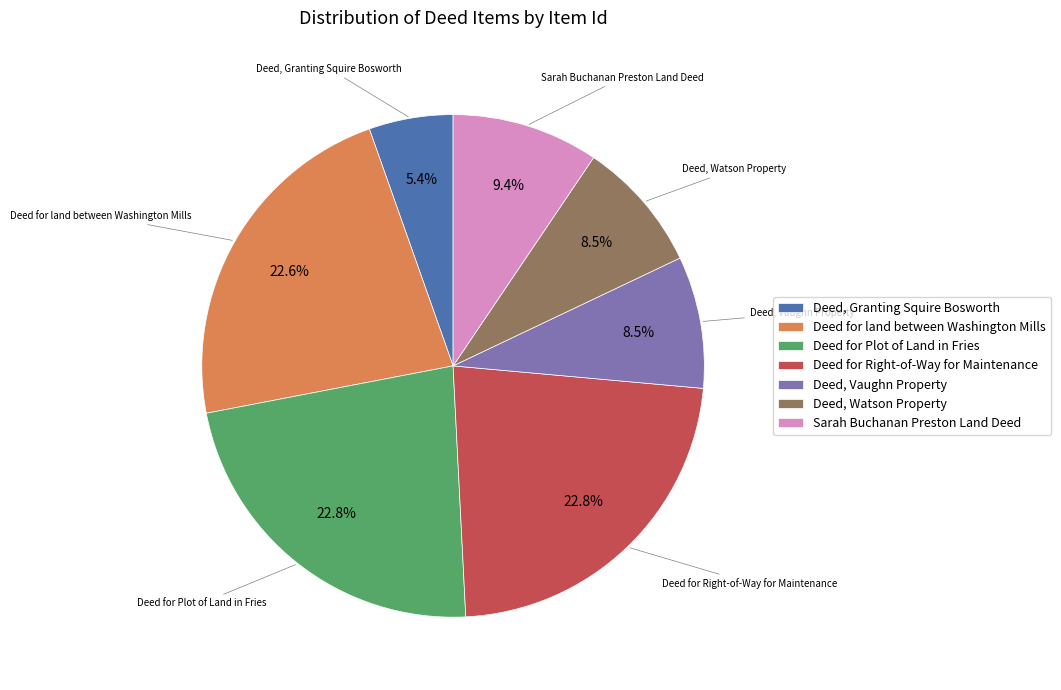

Is Deed, Vaughn Property the majority of the pie?

No